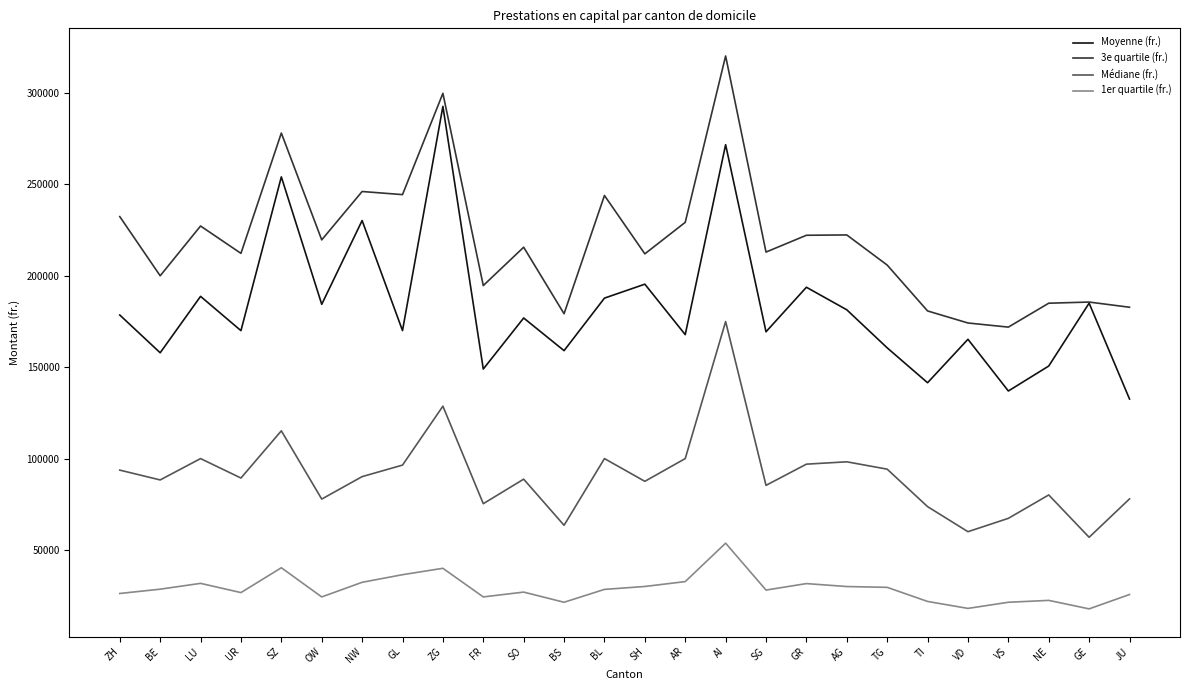

True or false: 3e quartile (fr.) has a value of 185000.0 at NE.

True